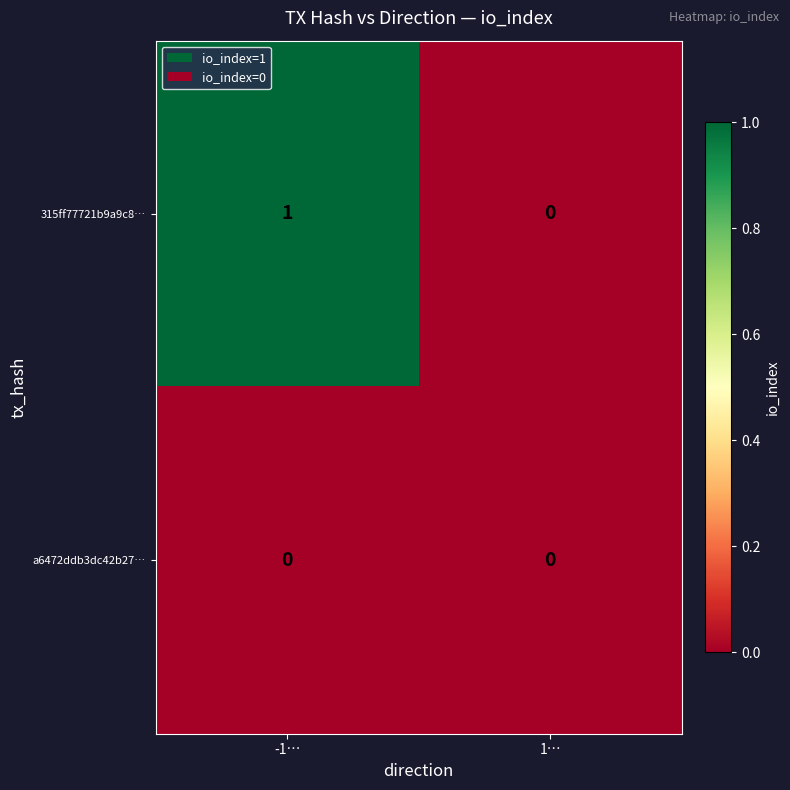

List the series in order of their peak value, highest first.

315ff77721b9a9c8…, a6472ddb3dc42b27…